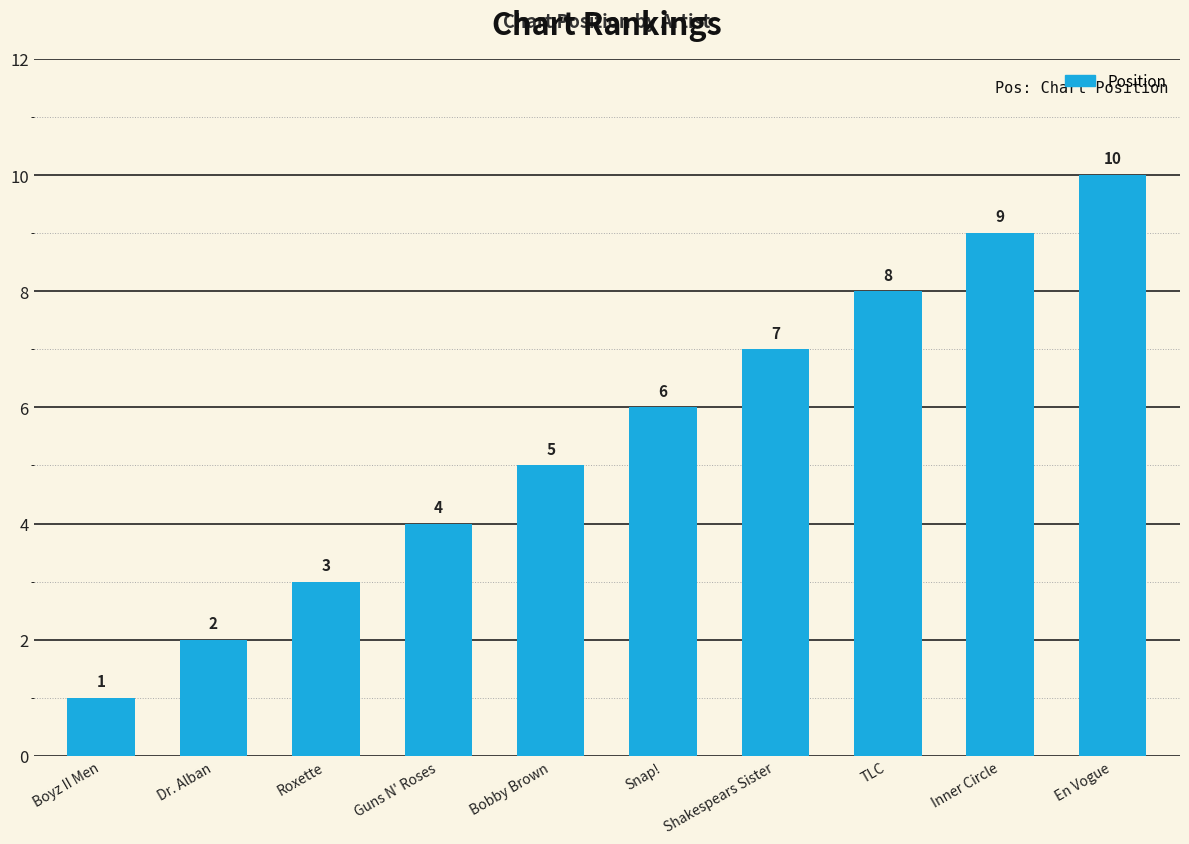

How many values are between 3 and 8?

6